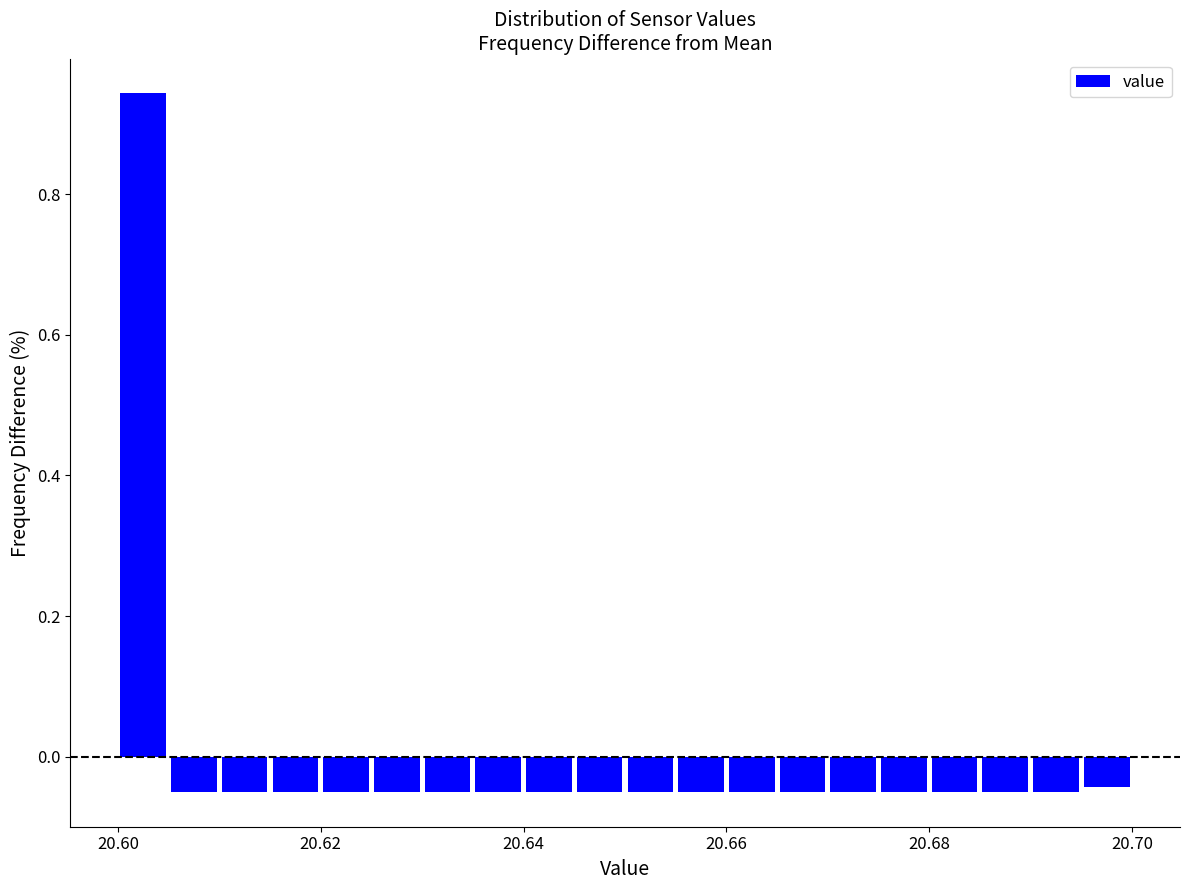

Around what value on the x-axis is the tallest bar? Give the approximate position of its centre, as read against the axis.

20.602